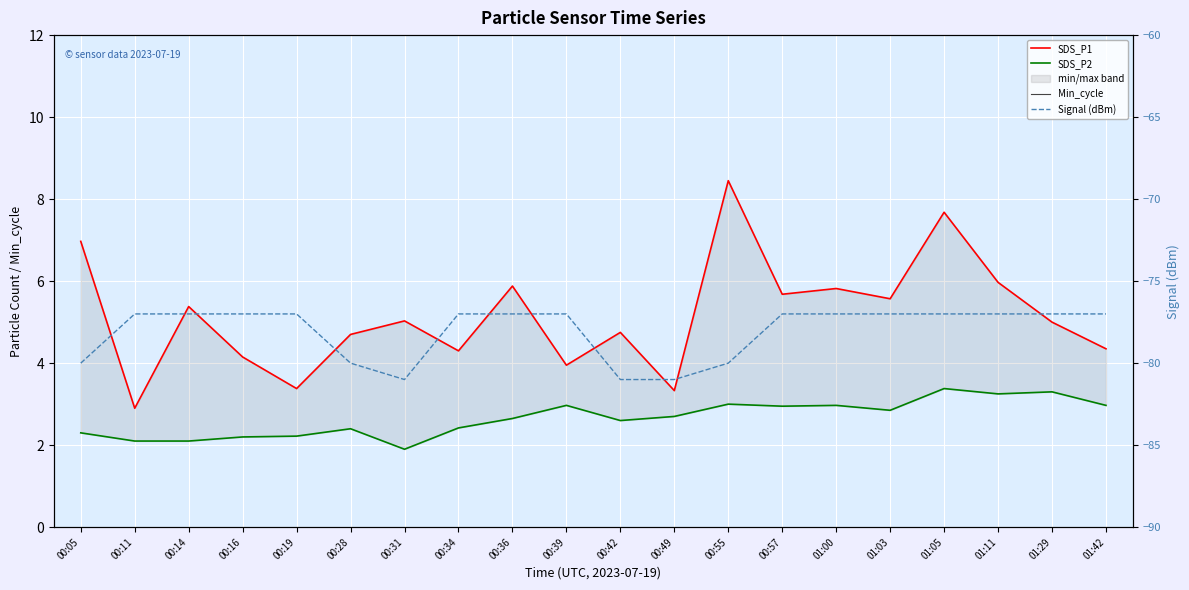

True or false: SDS_P1 and Signal (dBm) intersect in this chart.

False